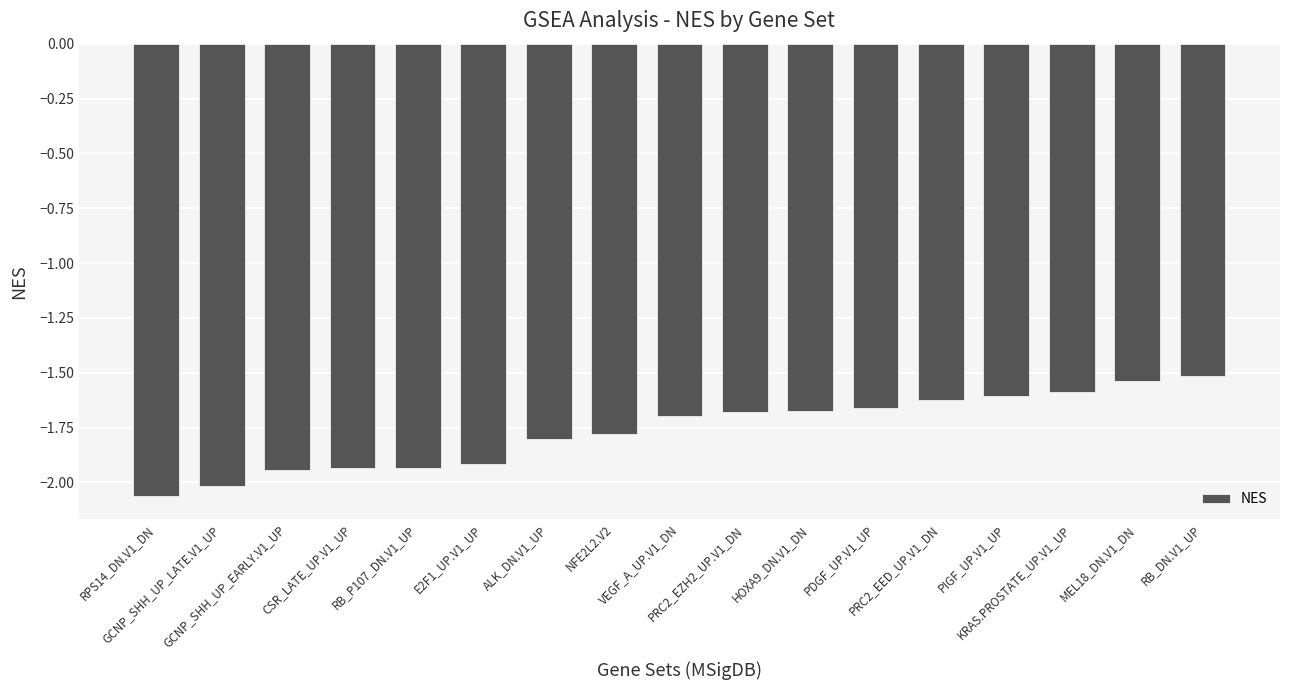

What is the sum of all values?

-30.0